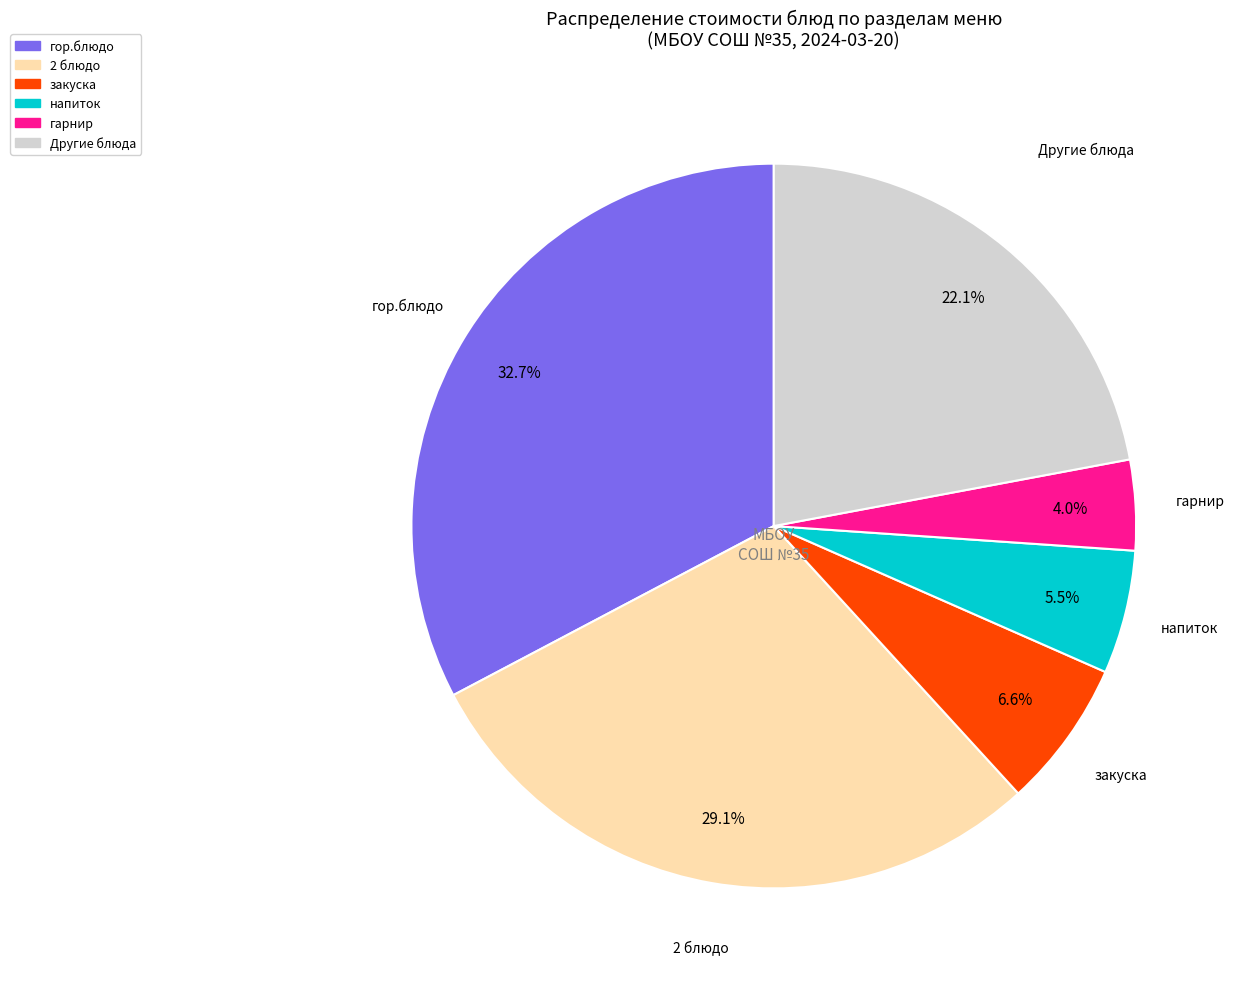

Is there a majority slice in this chart?

No